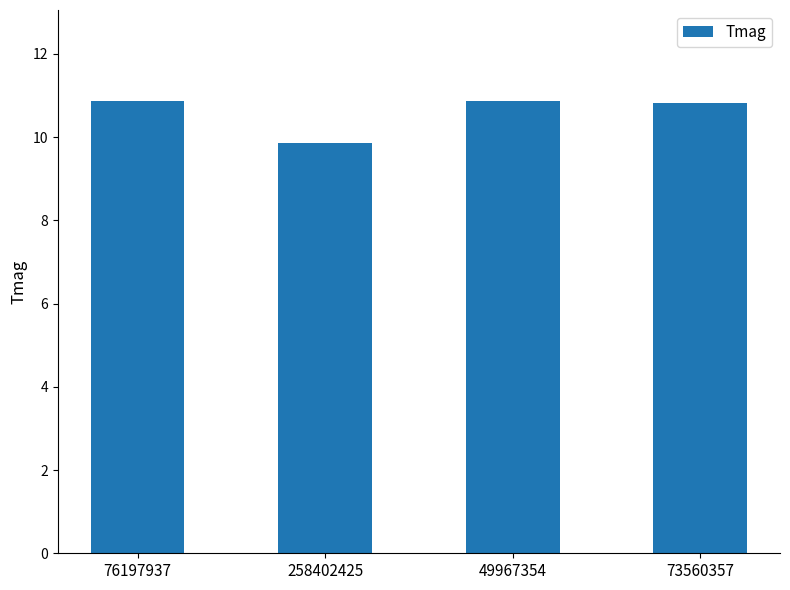

Is it true that the value at 49967354 is 4.8?

False